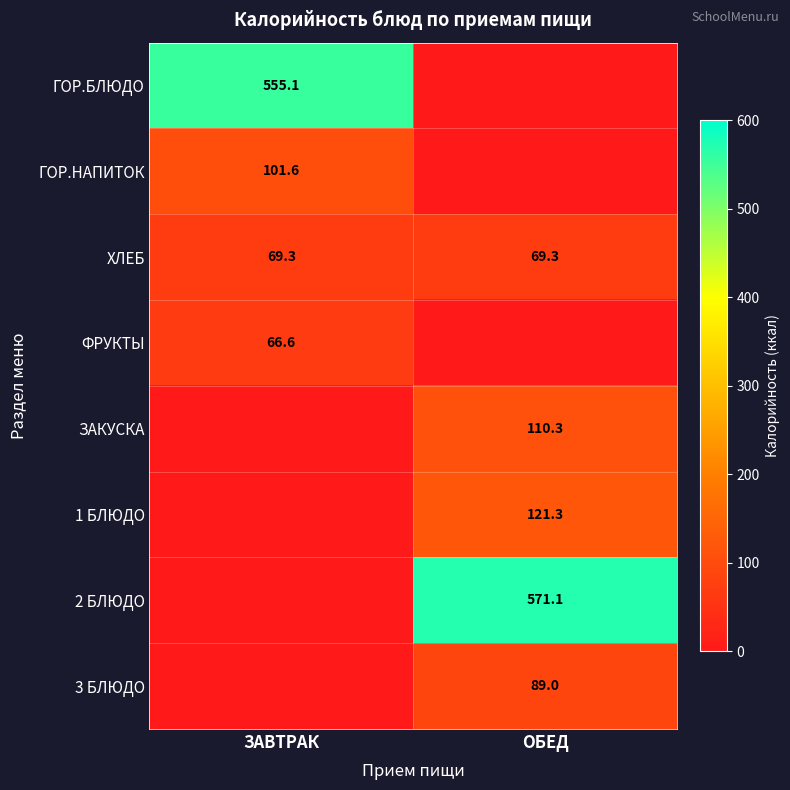

Between ОБЕД and ЗАВТРАК, which is larger?

ЗАВТРАК